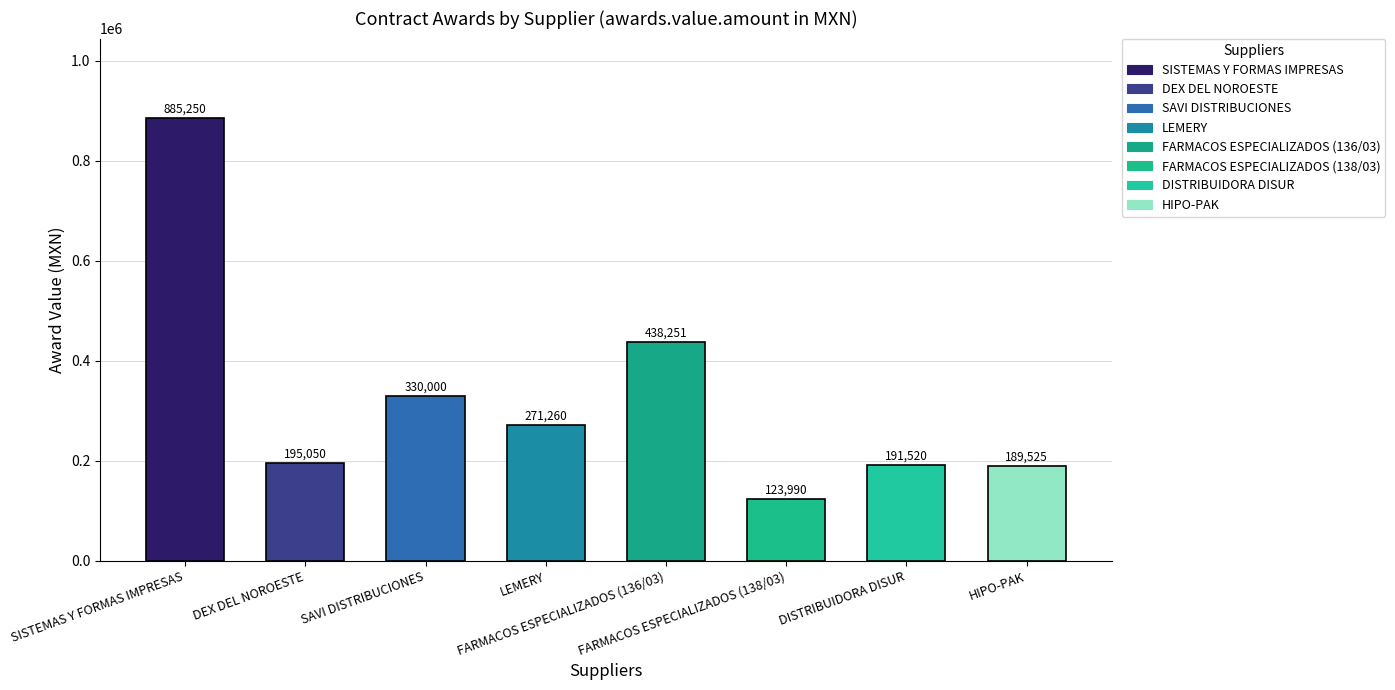

What is the sum of the awards.value.amount values at FARMACOS ESPECIALIZADOS (136/03) and SAVI DISTRIBUCIONES?

768251.4